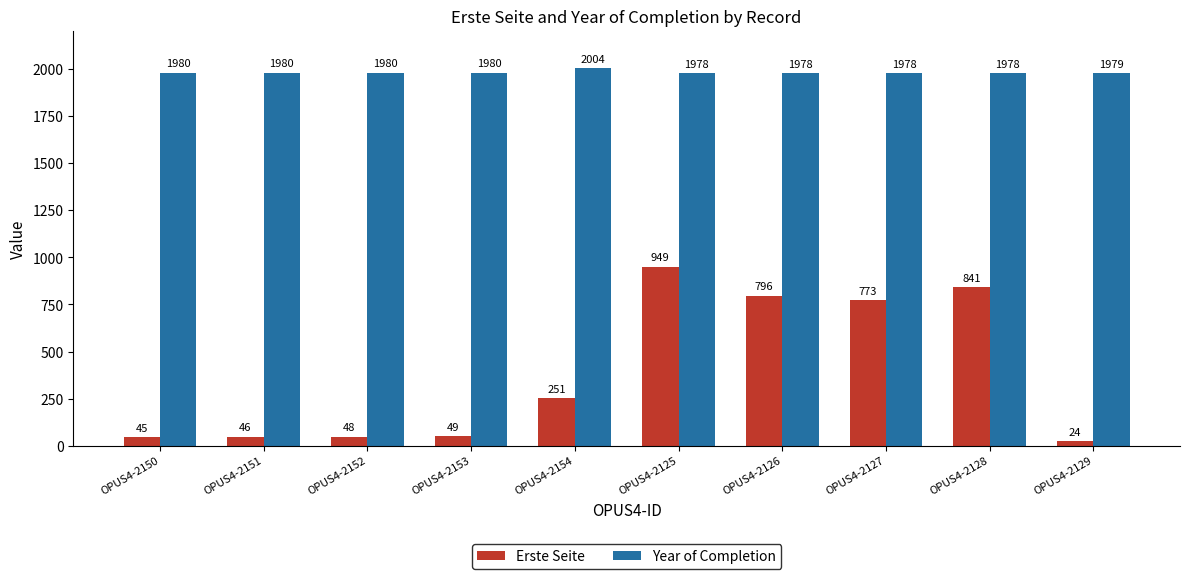

What is the label of the 3rd bar from the right?

OPUS4-2127